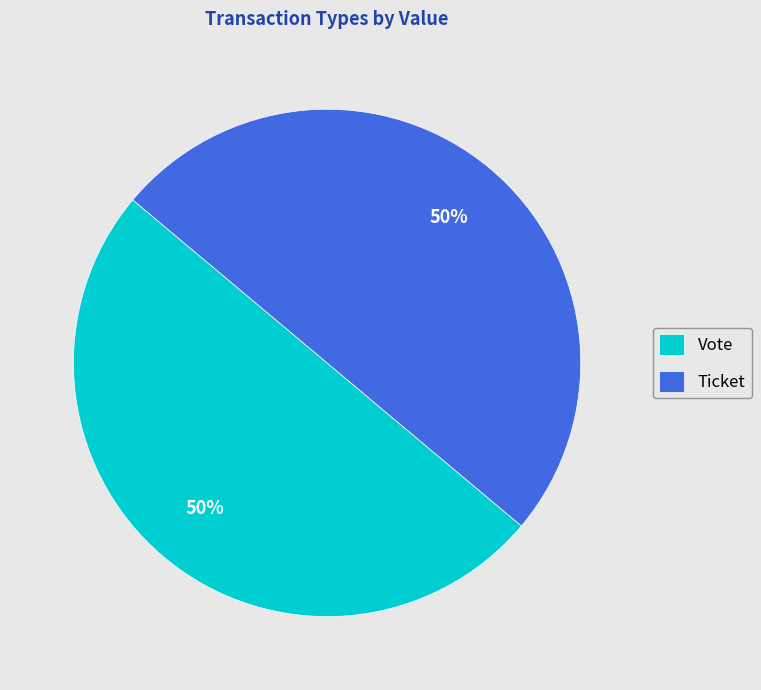

What is the ratio of the value at Vote to the value at Ticket?

1.0